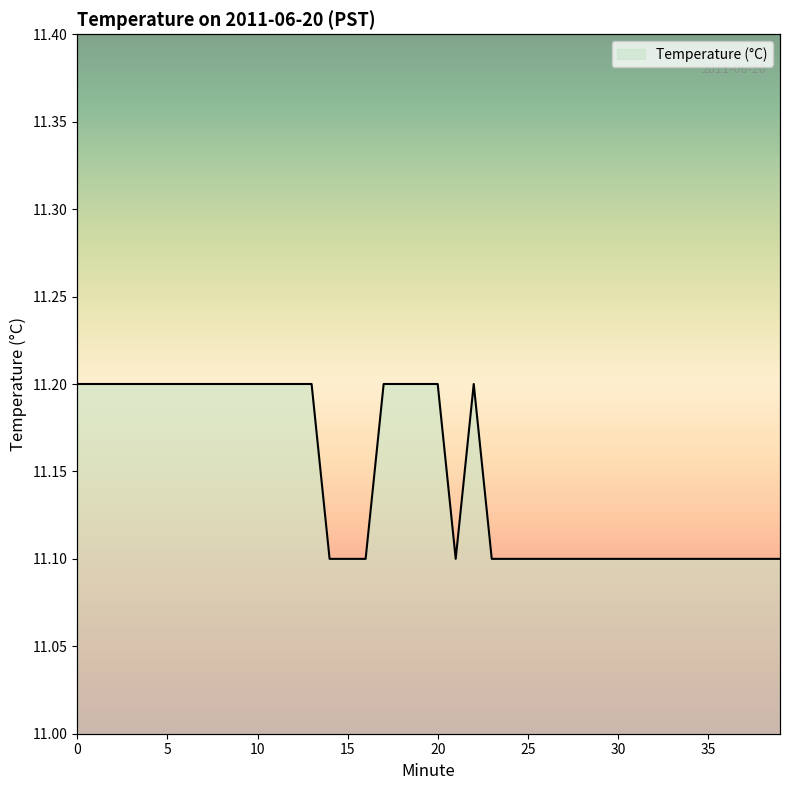

Is it true that the value at 26 is 11.1?

True